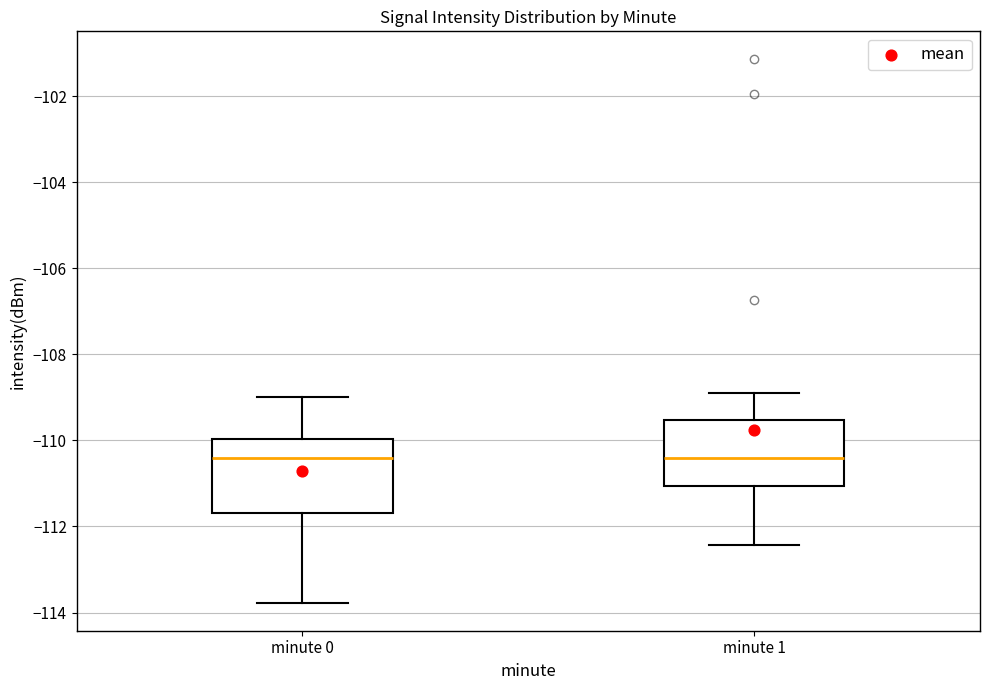

Where does the upper whisker of the box for minute 1 end on the y-axis? The values are not printed on the chart, so give them approximately, as read against the axis.

-108.8